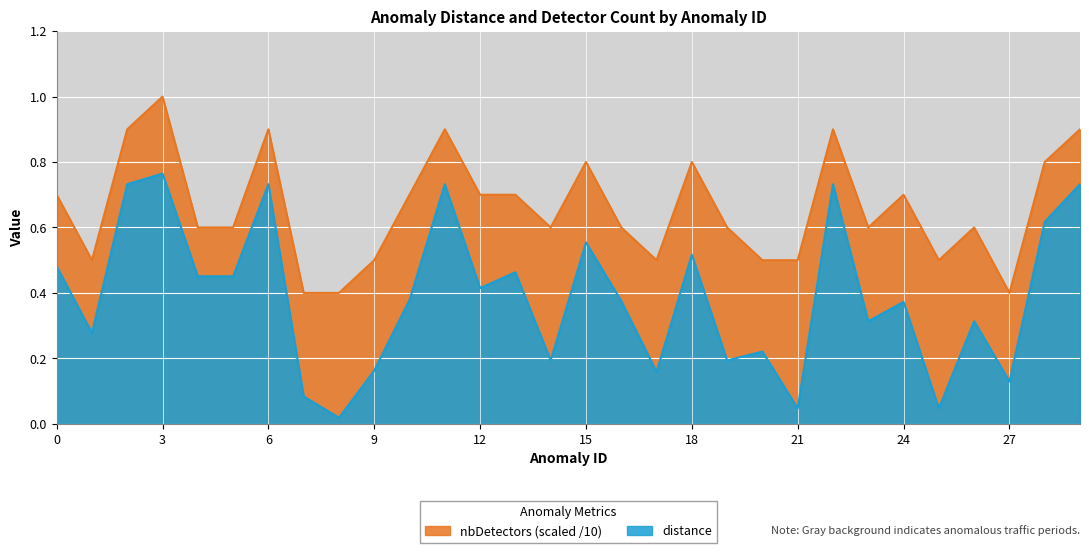

What are all the series names shown in the legend?

nbDetectors (scaled /10), distance